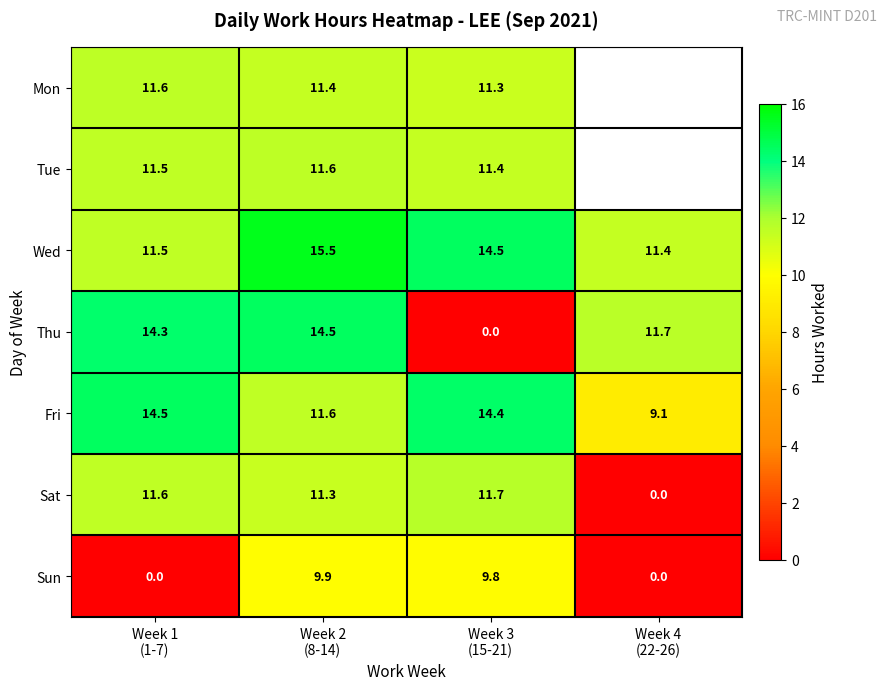

What is the average value of the Wed series?

13.2